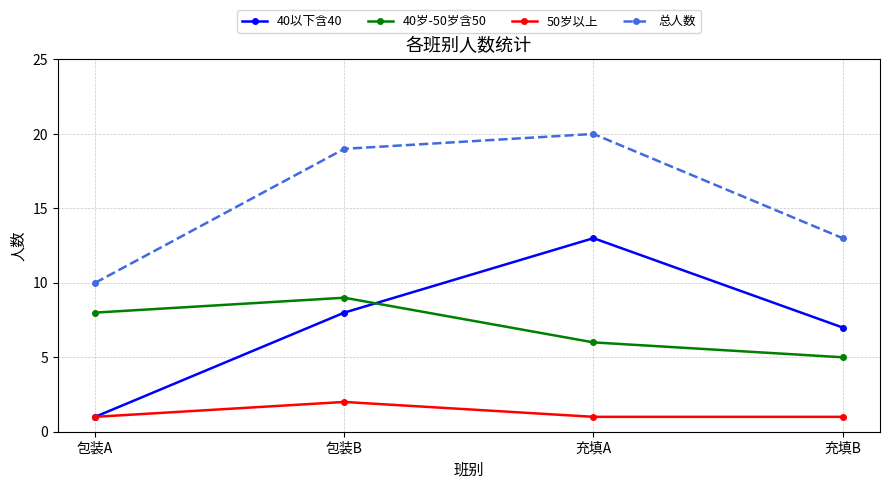

The value of 总人数 at 包装A is 13. True or false?

False